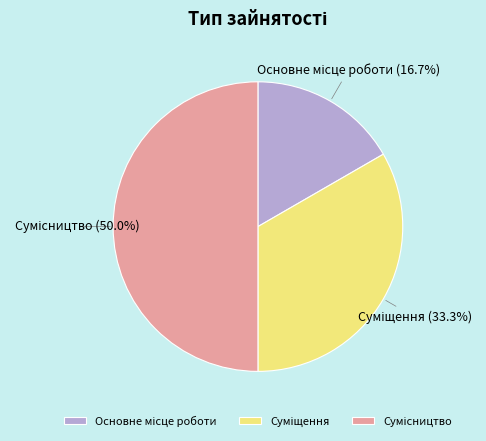

Rank the categories by value from lowest to highest.

Основне місце роботи, Суміщення, Сумісництво